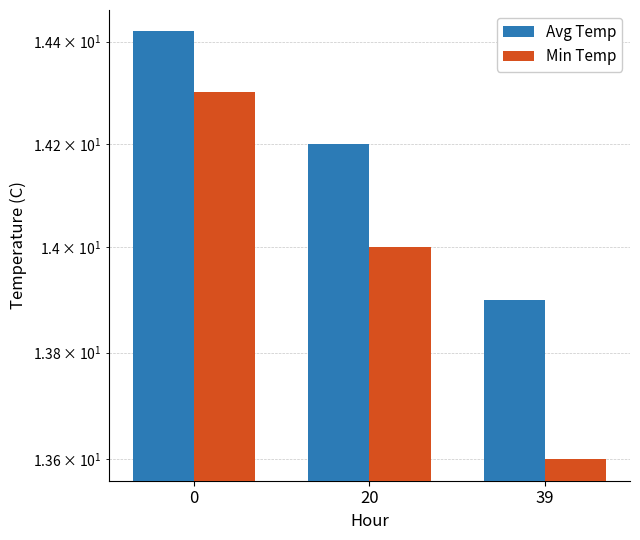

What is the sum of all Avg Temp values?

42.5